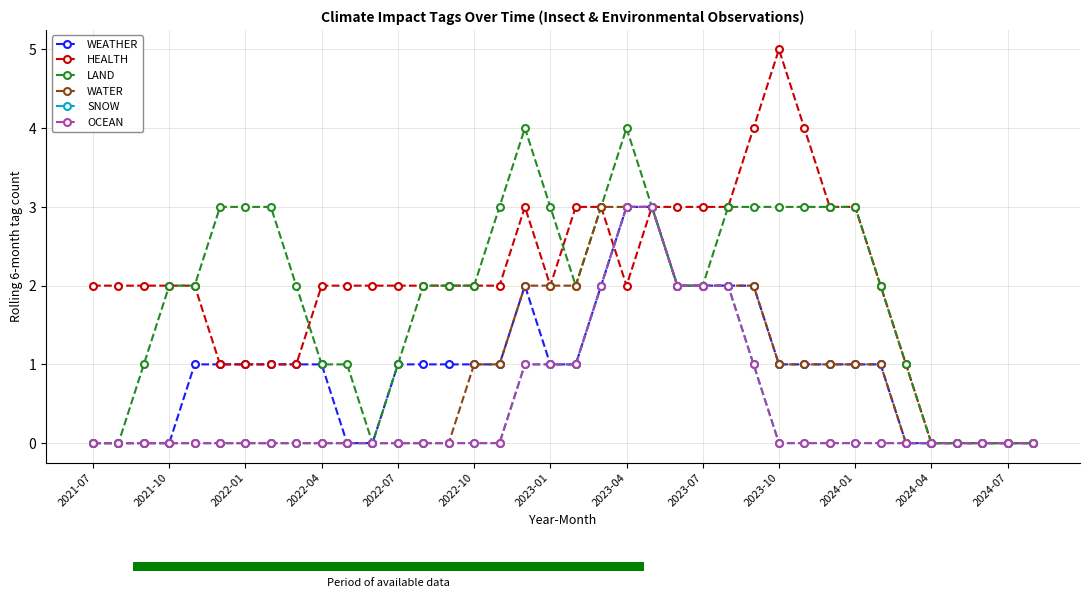

What is the sum of all LAND values?

72